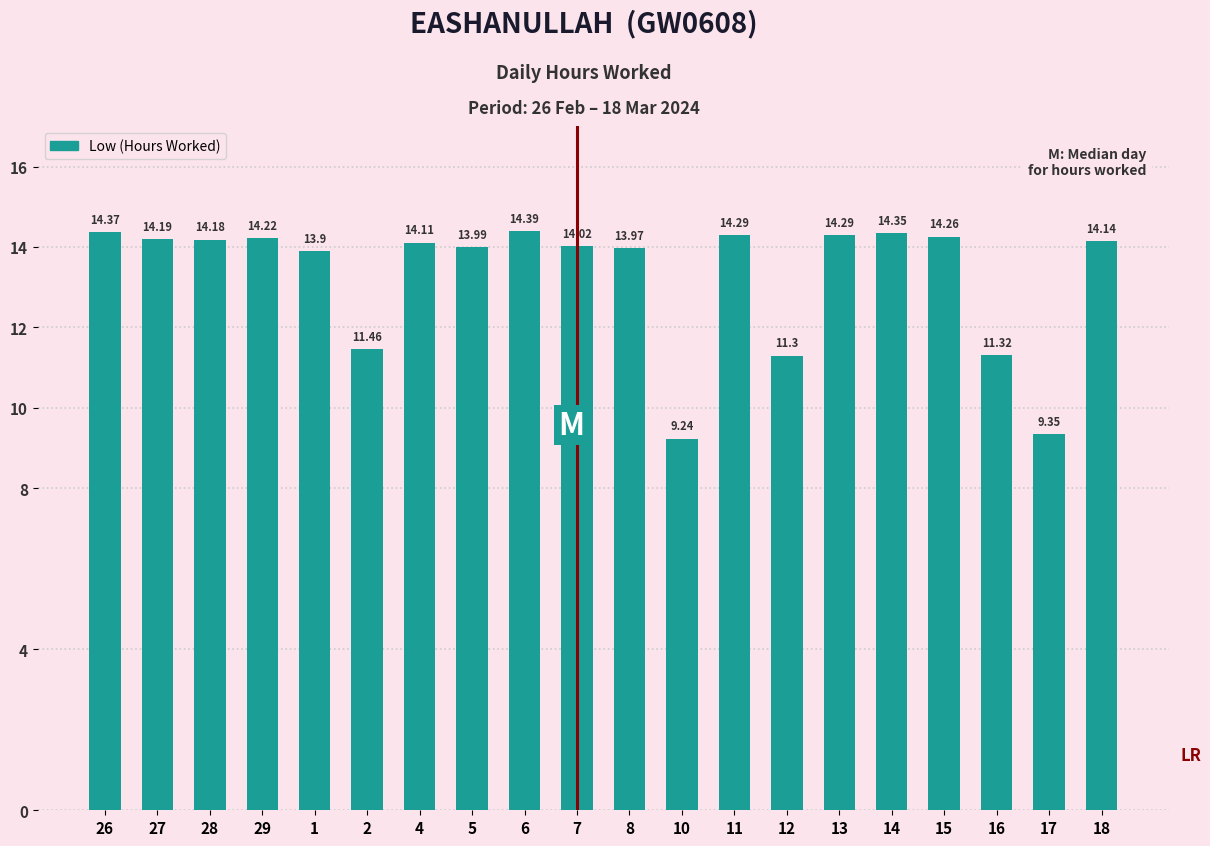

What is the difference between the values at 28 and 15?

0.1